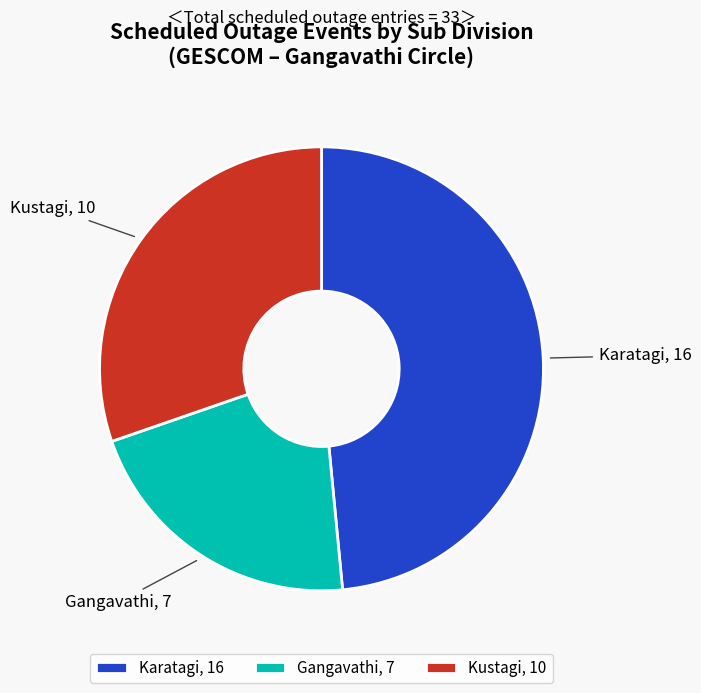

Which slice is the largest?

Karatagi